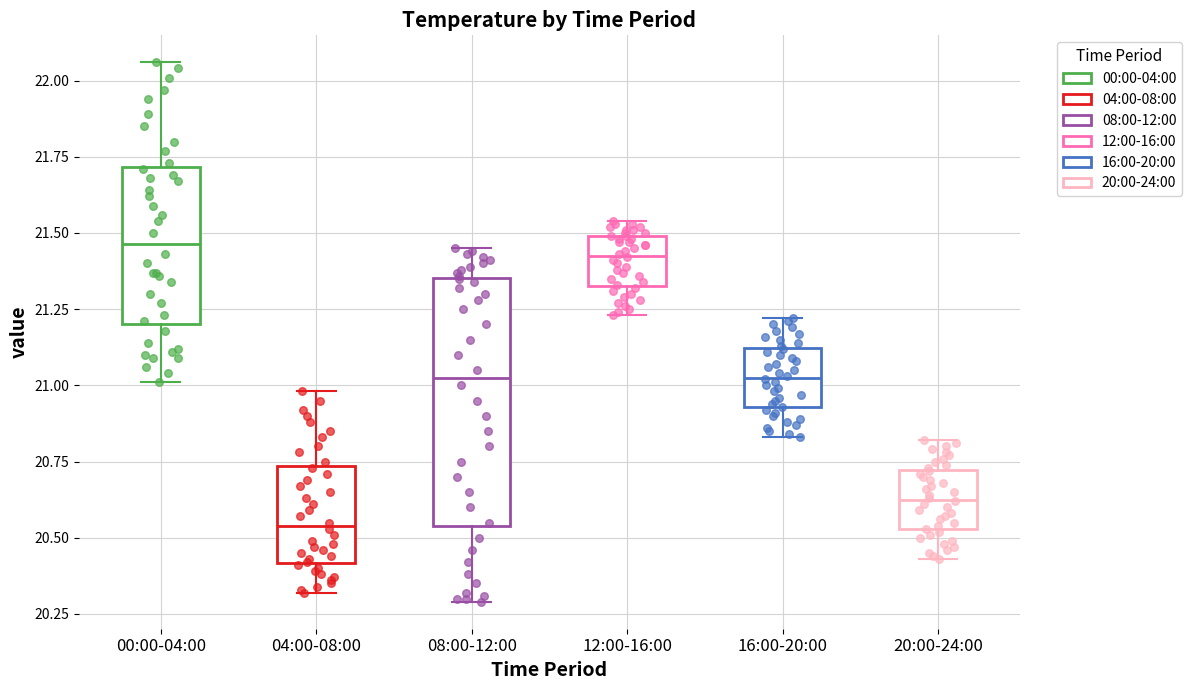

Comparing the boxes themselves (not the whiskers), which one is the tallest?

08:00-12:00